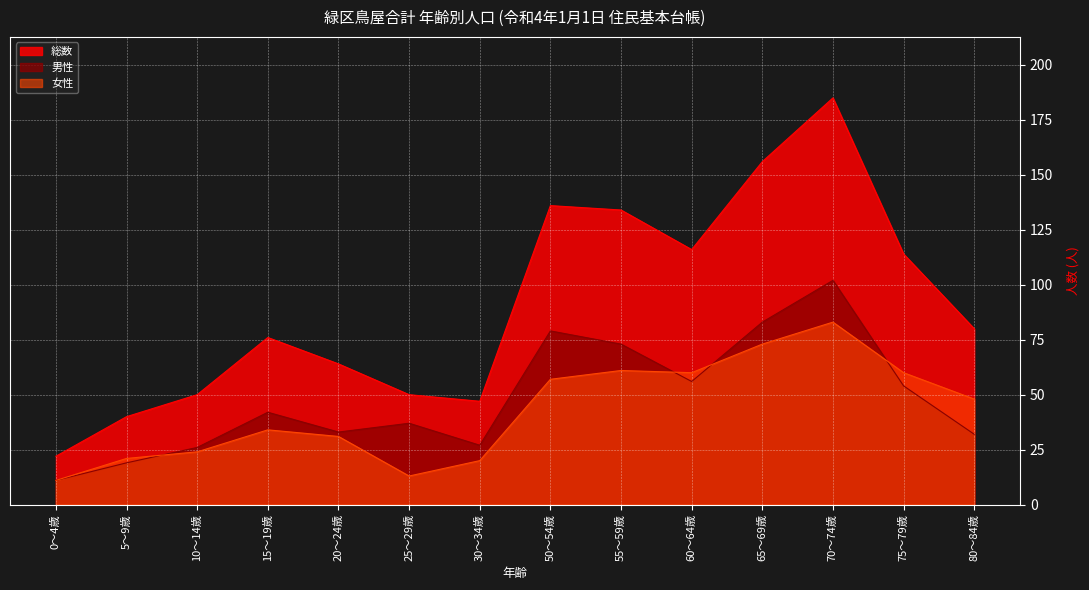

What are all the series names shown in the legend?

総数, 男性, 女性